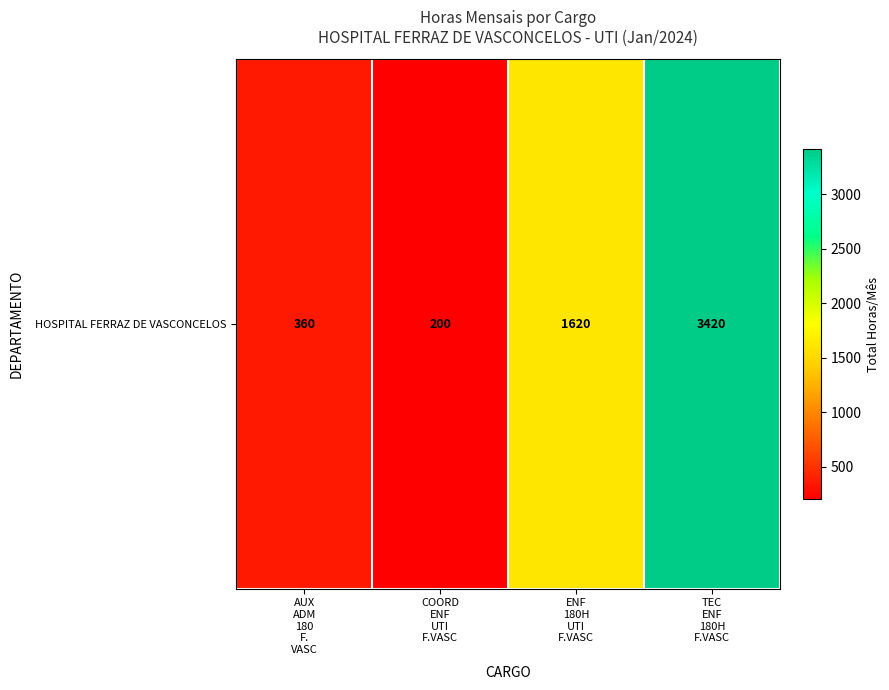

The chart shows a value of 354 at COORD
ENF
UTI
F.VASC. True or false?

False